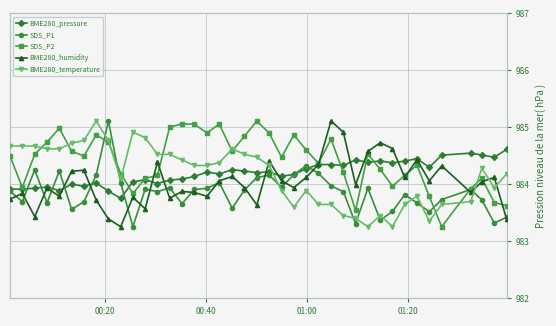

True or false: BME280_temperature and SDS_P1 intersect in this chart.

True